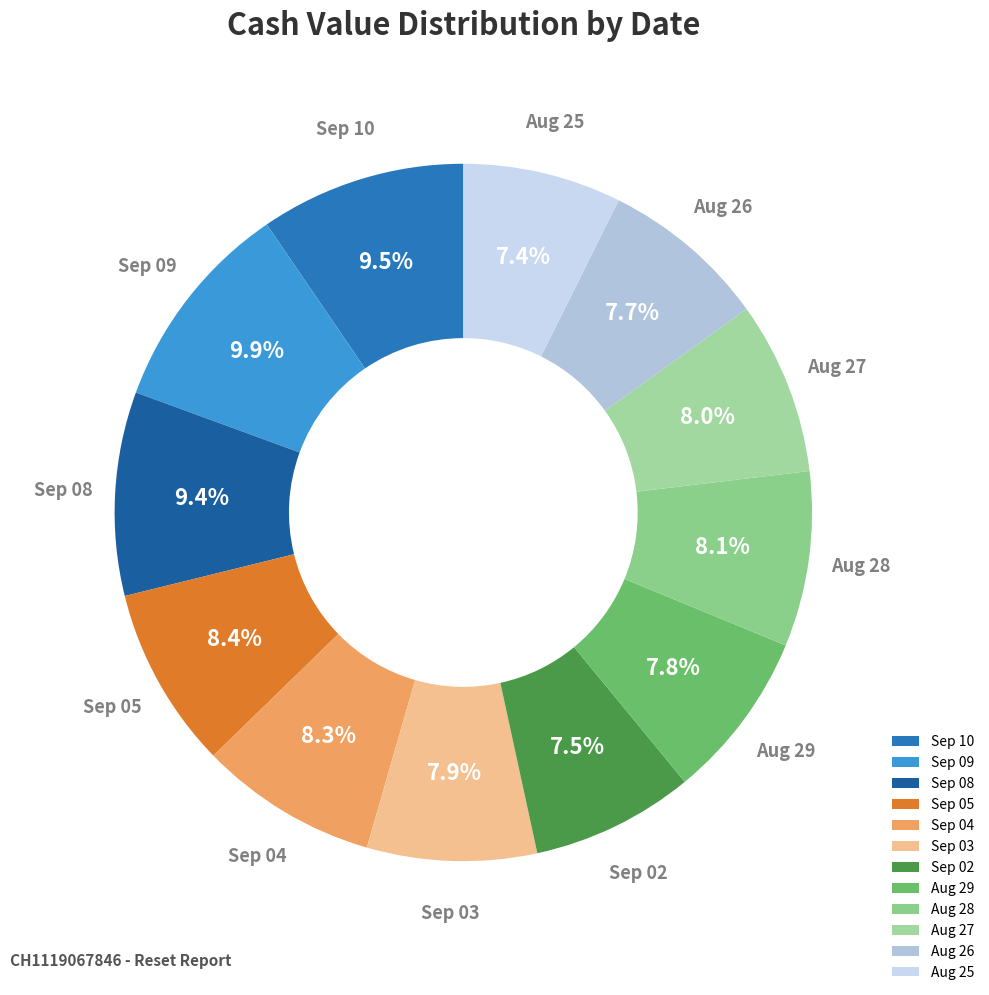

Is there any slice that represents more than half of the pie?

No